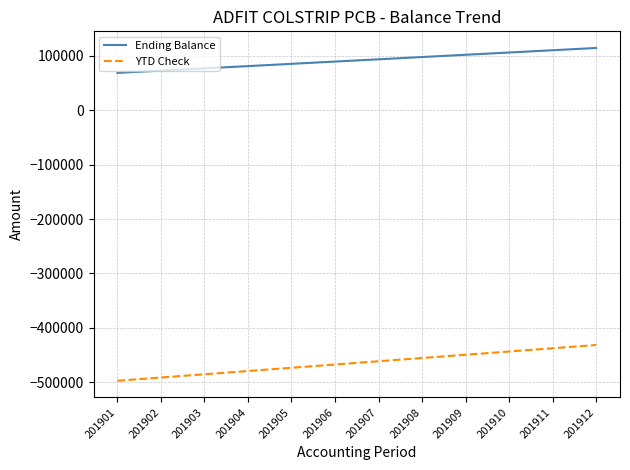

Where does the YTD Check series first go above -461581?

201908